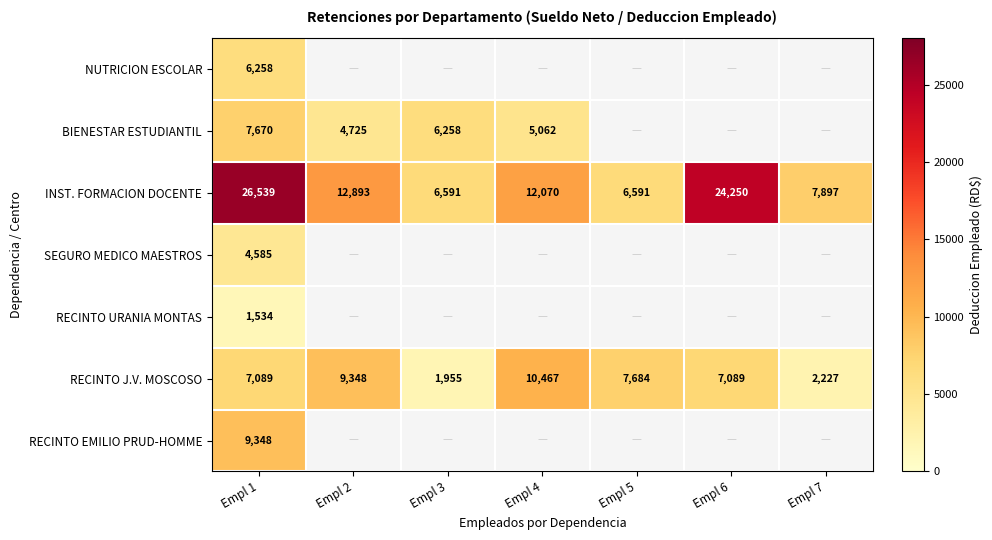

The RECINTO J.V. MOSCOSO series shows 7683.5 at Empl 5. True or false?

True